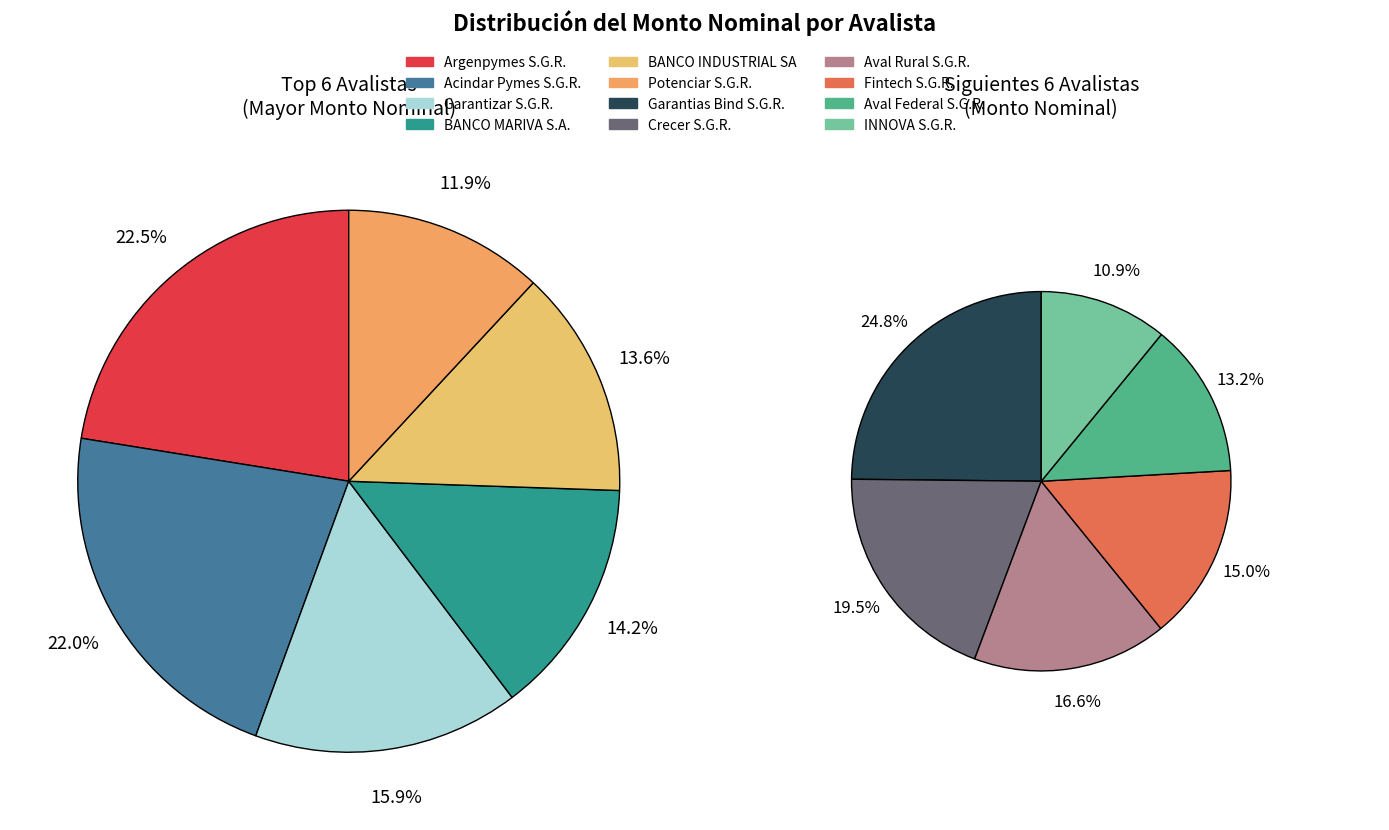

Is there any slice that represents more than half of the pie?

No